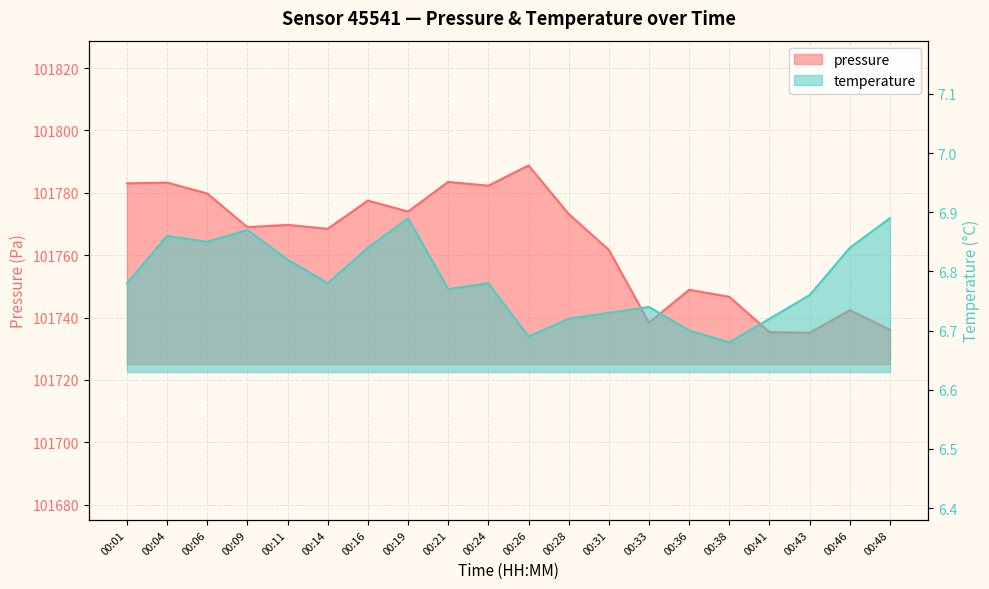

Is the value of temperature at 00:06 greater than the value of pressure at 00:48?

No